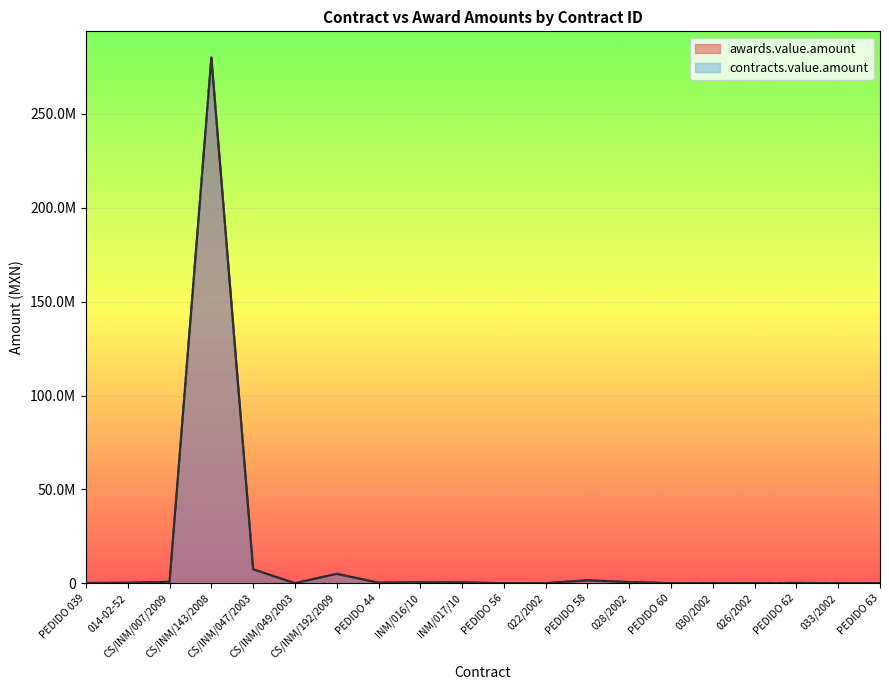

At which label is contracts.value.amount closest to 140000340?

CS/INM/047/2003